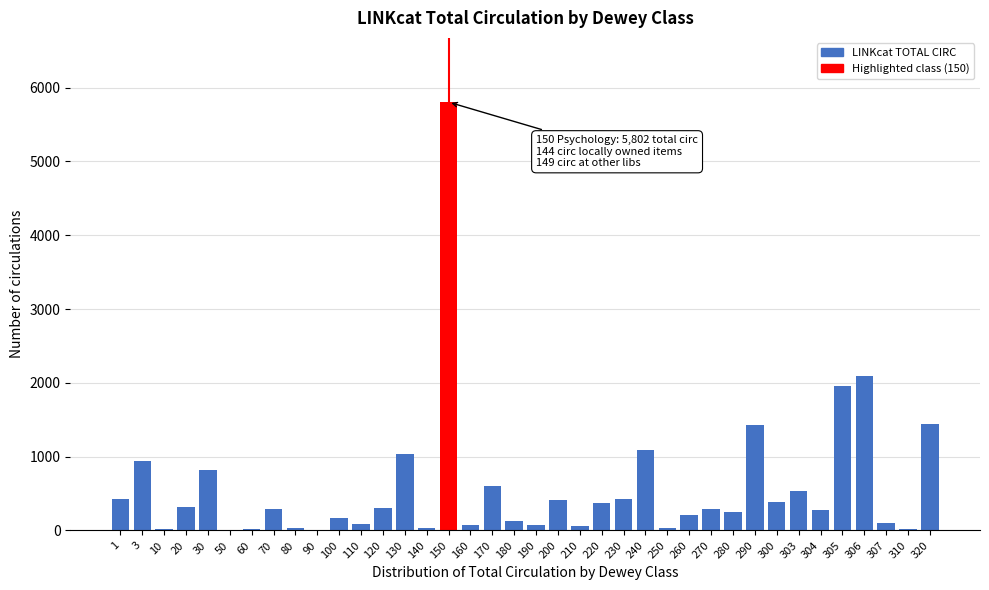

True or false: the data shows 69 at 160.

True